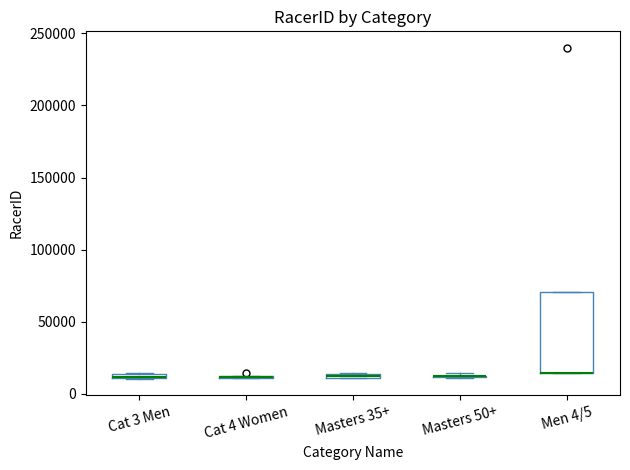

Comparing the boxes themselves (not the whiskers), which one is the tallest?

Men 4/5